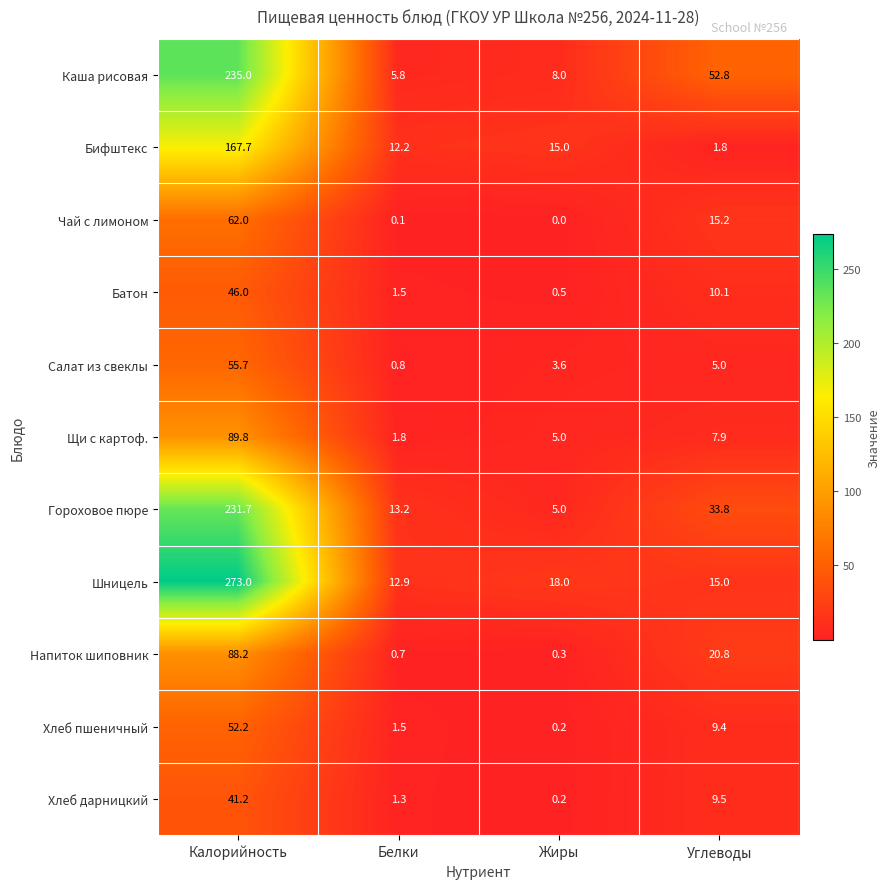

Is it true that Чай с лимоном equals 20.3 at Калорийность?

False